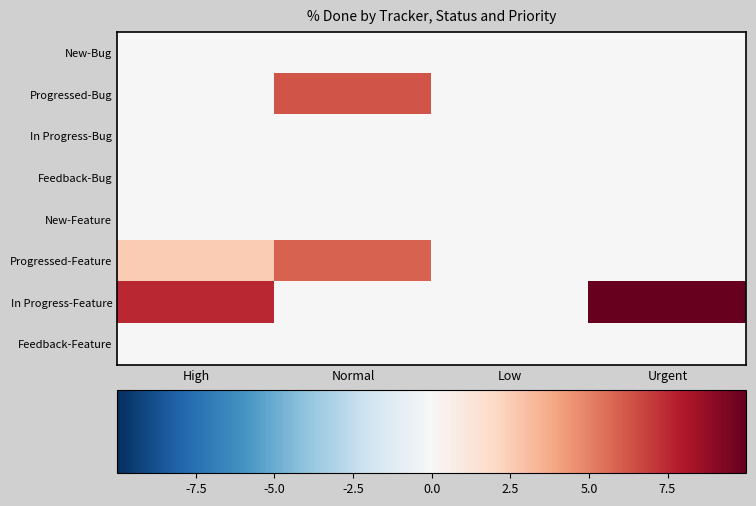

List the series in order of their peak value, highest first.

In Progress-Feature, Progressed-Bug, Progressed-Feature, New-Bug, In Progress-Bug, Feedback-Bug, New-Feature, Feedback-Feature